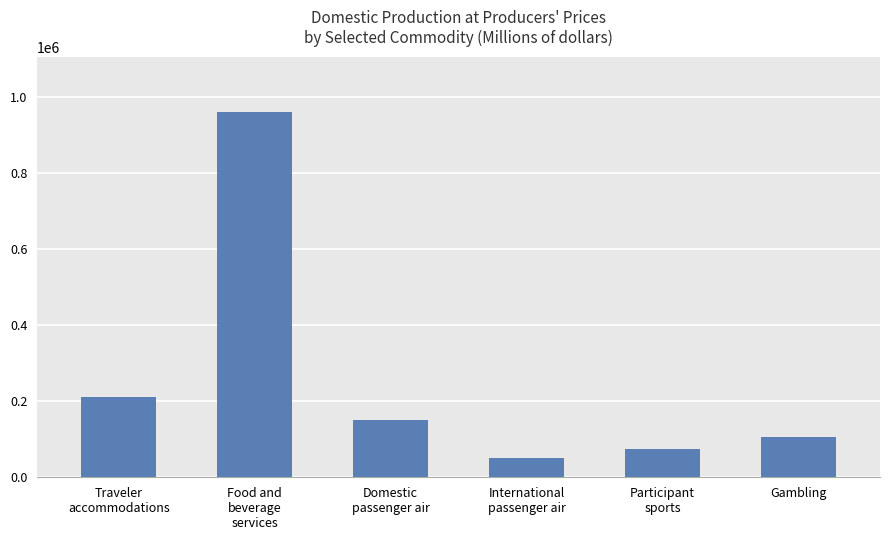

Reading left to right, transcribe all the data shown in this chart.

212346	962652	150660	50782	73652	105783